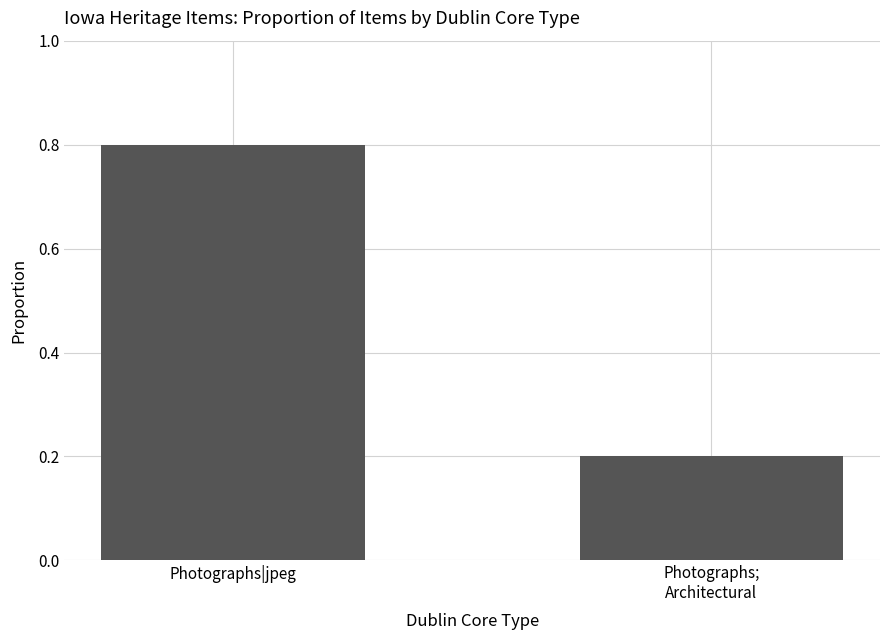

The chart shows a value of 0.2 at Photographs;
Architectural. True or false?

True